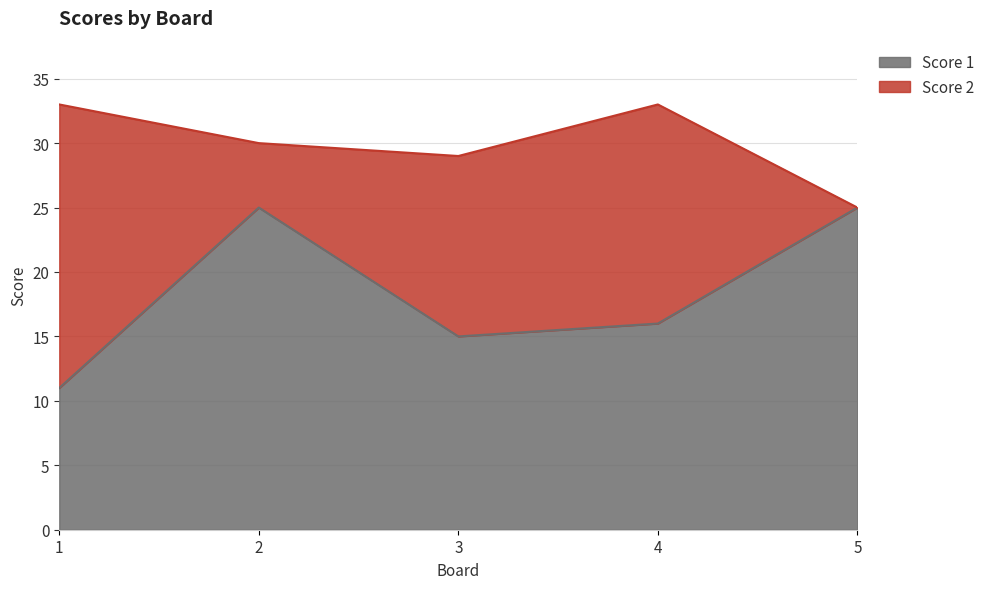

List the labels in order of value, smallest first.

1, 3, 4, 2, 5